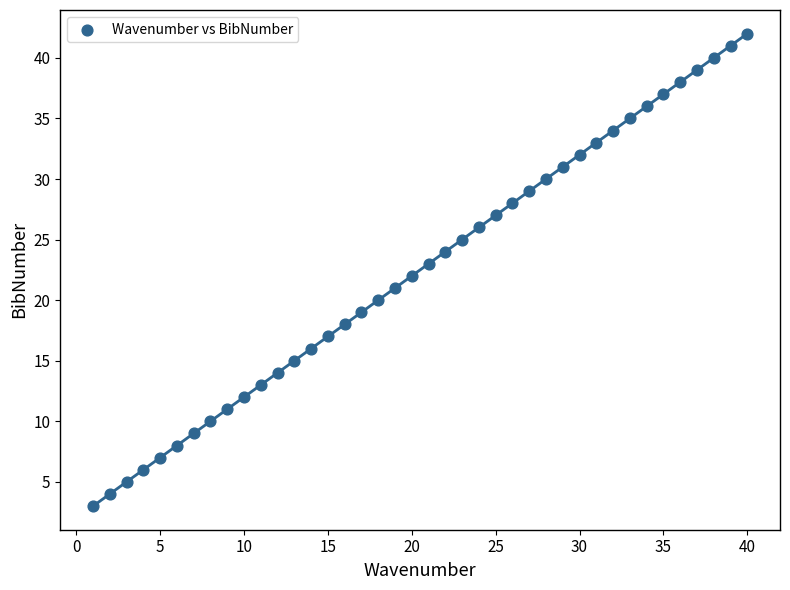

What is the range of X values (max minus min)?

39